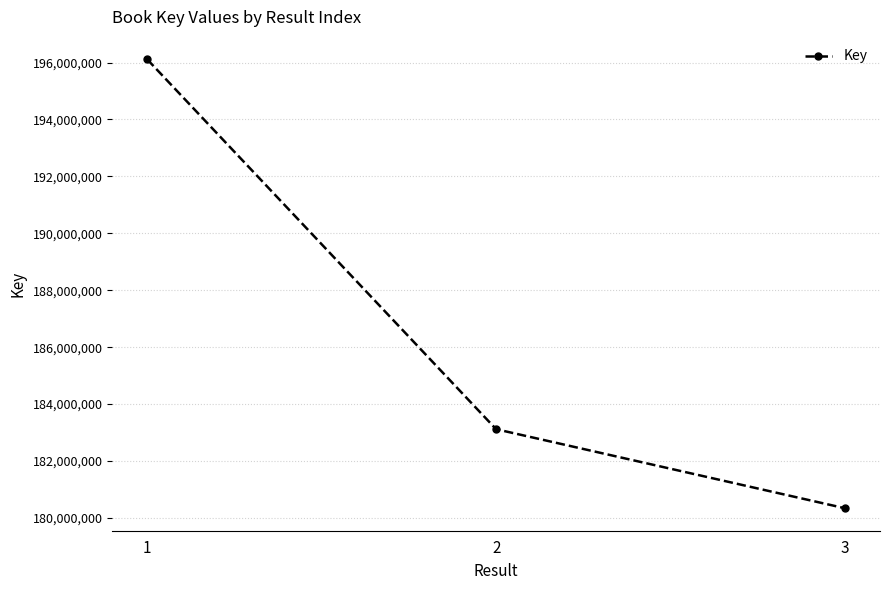

How many values are between 180341144 and 196111386?

3